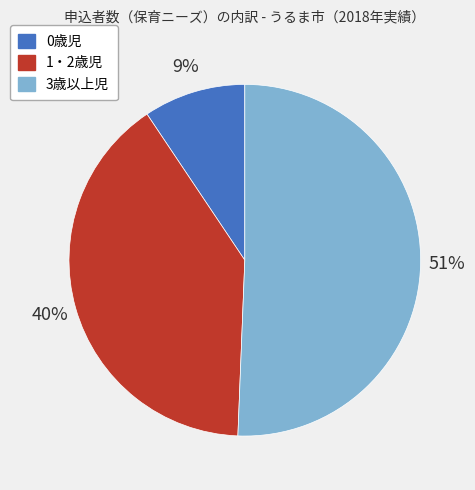

True or false: 1・2歳児 accounts for 40% of the total.

True